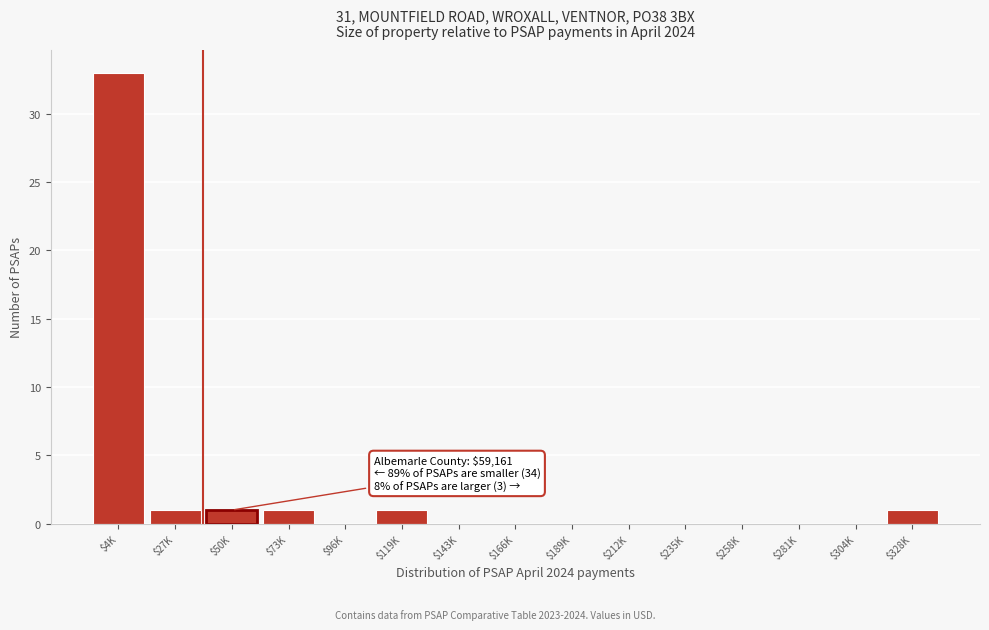

What is the greatest value displayed?

33